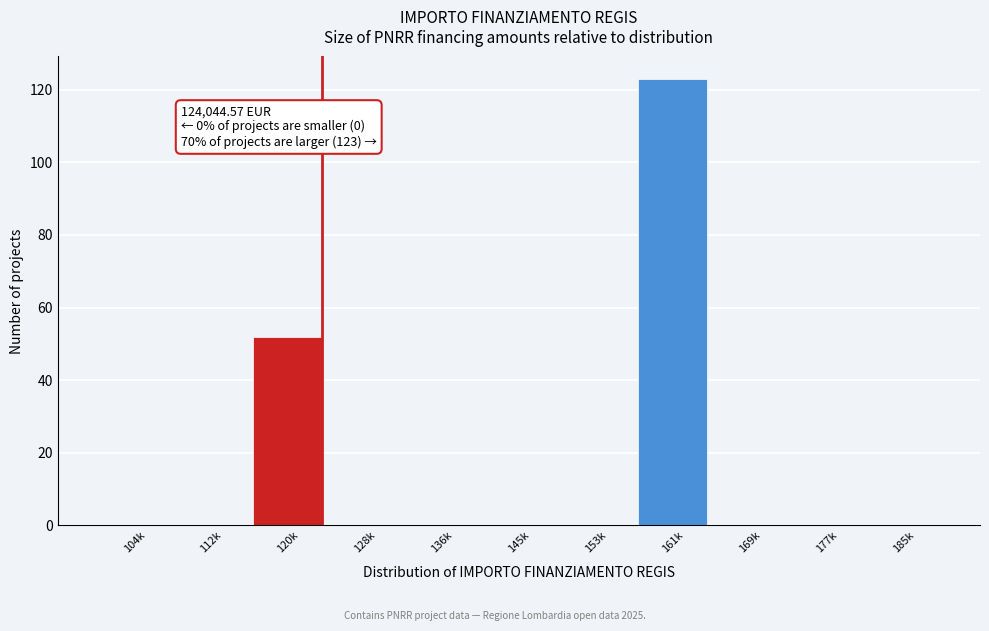

Reading left to right, extract all data points from this chart.

104k=0	112k=0	120k=52	128k=0	136k=0	145k=0	153k=0	161k=123	169k=0	177k=0	185k=0